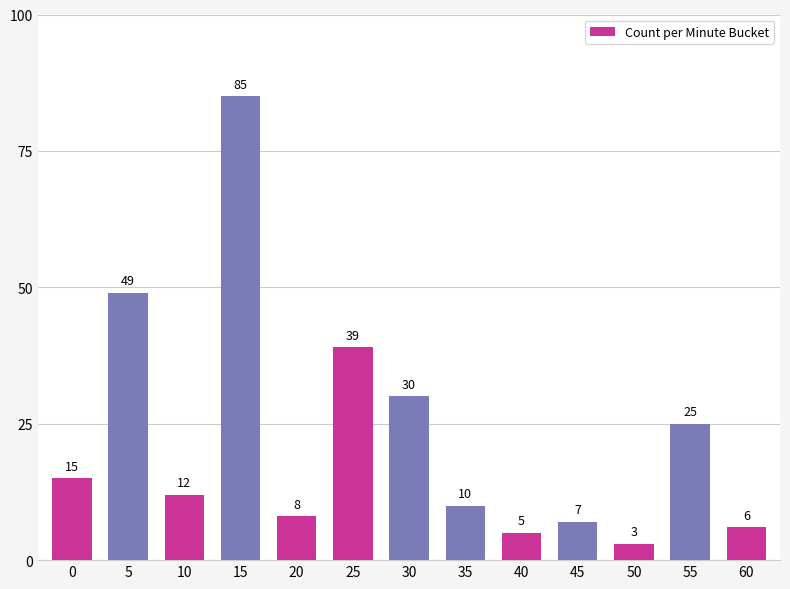

True or false: the data shows 15 at 0.

True